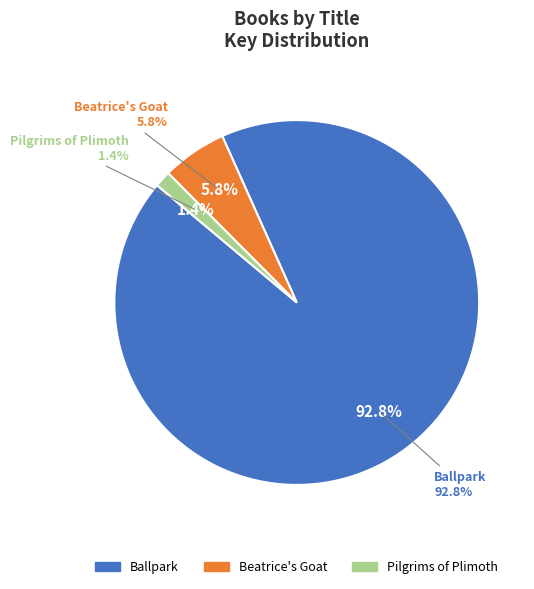

To the nearest percent, what is the combined percentage of Ballpark and Pilgrims of Plimoth?

94%